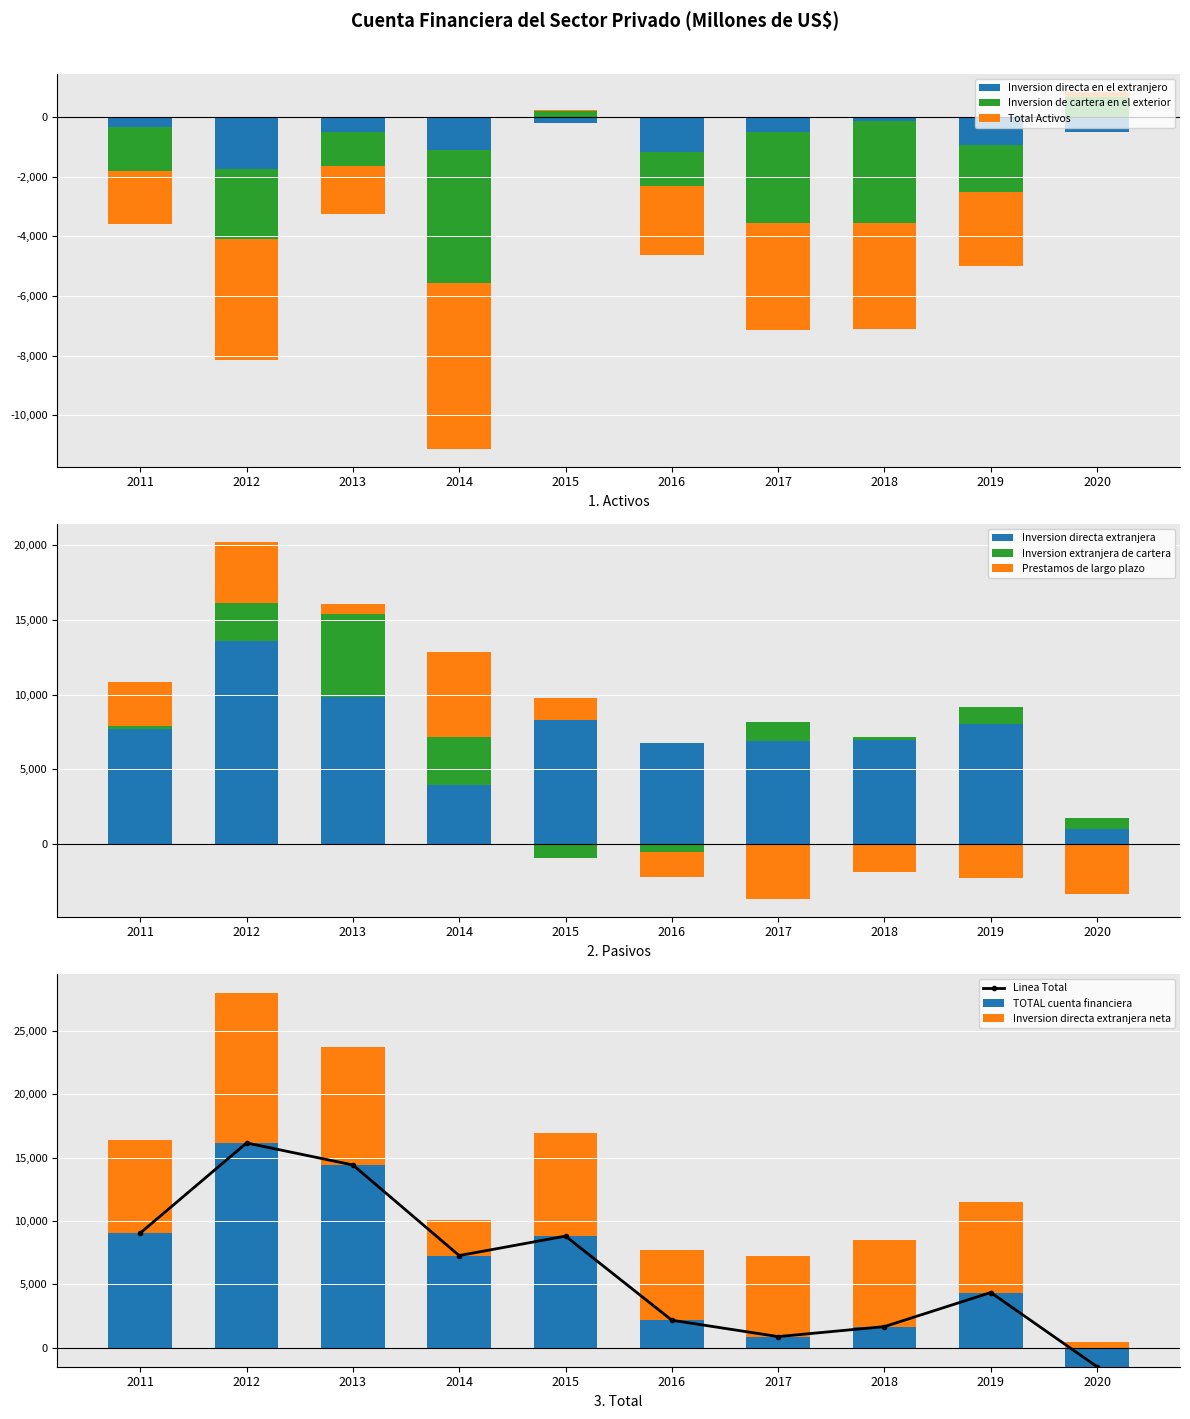

What is the value of the Linea Total point at the 3rd from the left?

14434.3